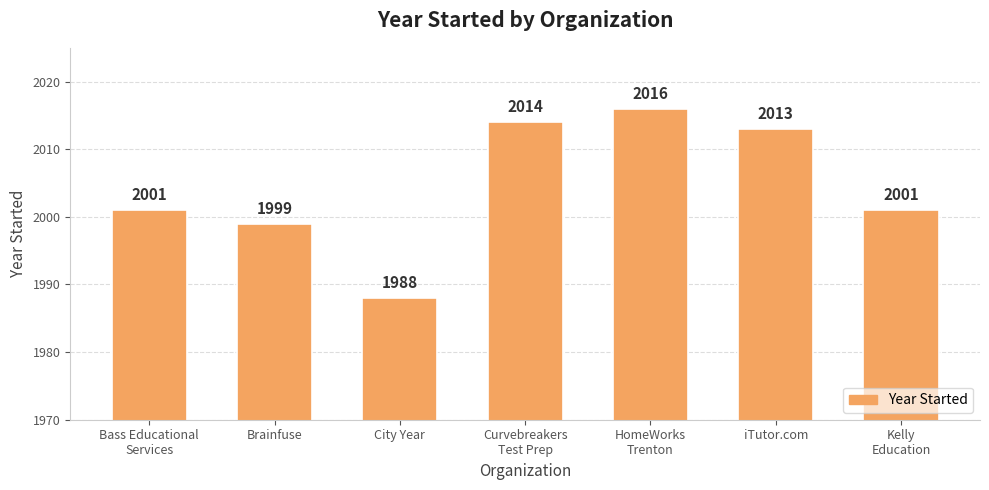

Reading right to left, extract all data points from this chart.

Kelly
Education=2001	iTutor.com=2013	HomeWorks
Trenton=2016	Curvebreakers
Test Prep=2014	City Year=1988	Brainfuse=1999	Bass Educational
Services=2001